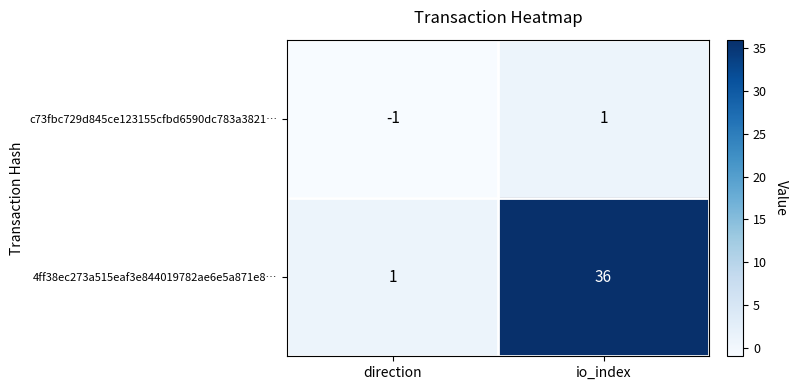

Reading left to right, list all the values displayed in this chart.

c73fbc729d845ce123155cfbd6590dc783a3821…: -1	1
4ff38ec273a515eaf3e844019782ae6e5a871e8…: 1	36